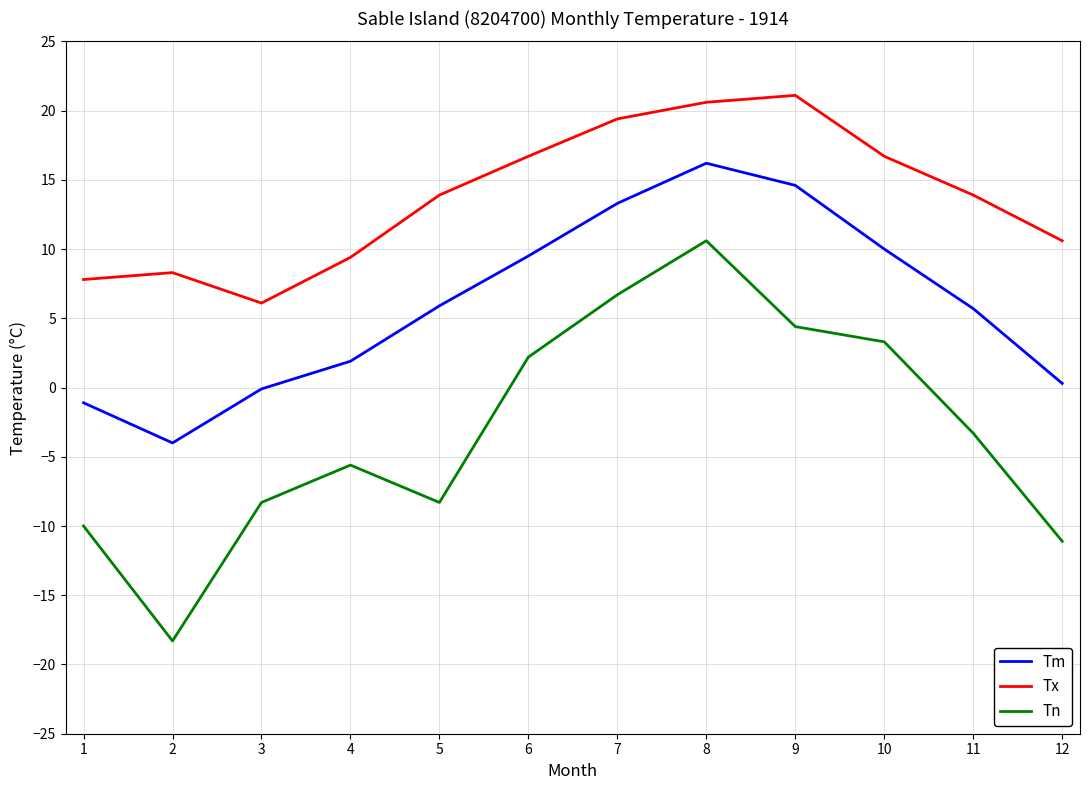

What is the difference between the second highest and minimum values in the Tx series?

14.5